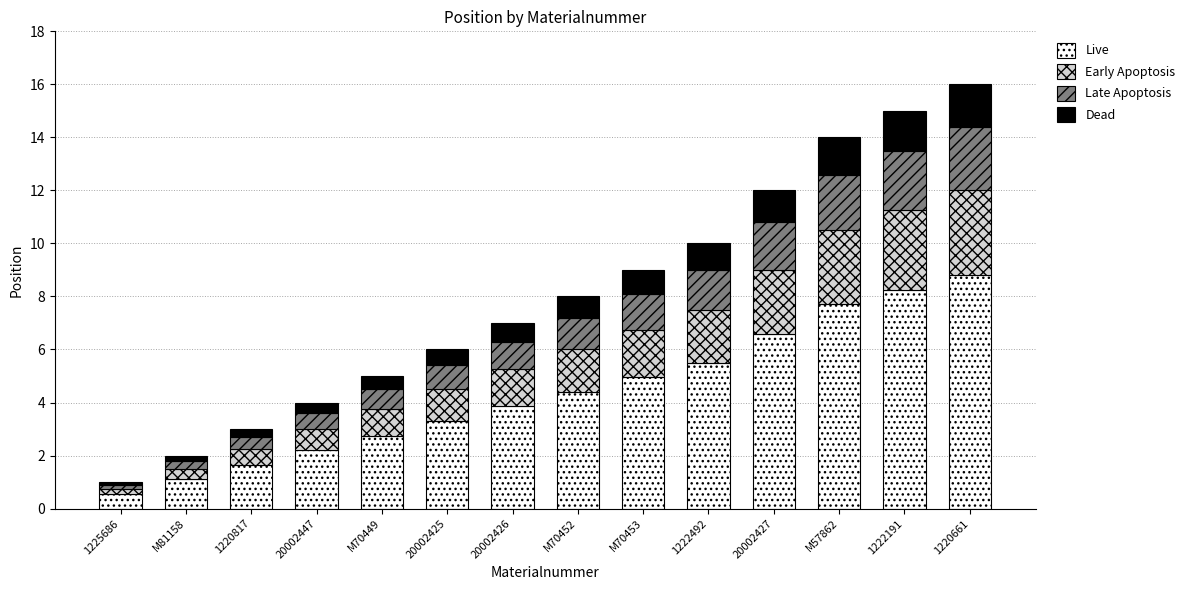

At which category is the sum across all series the highest?

1220661